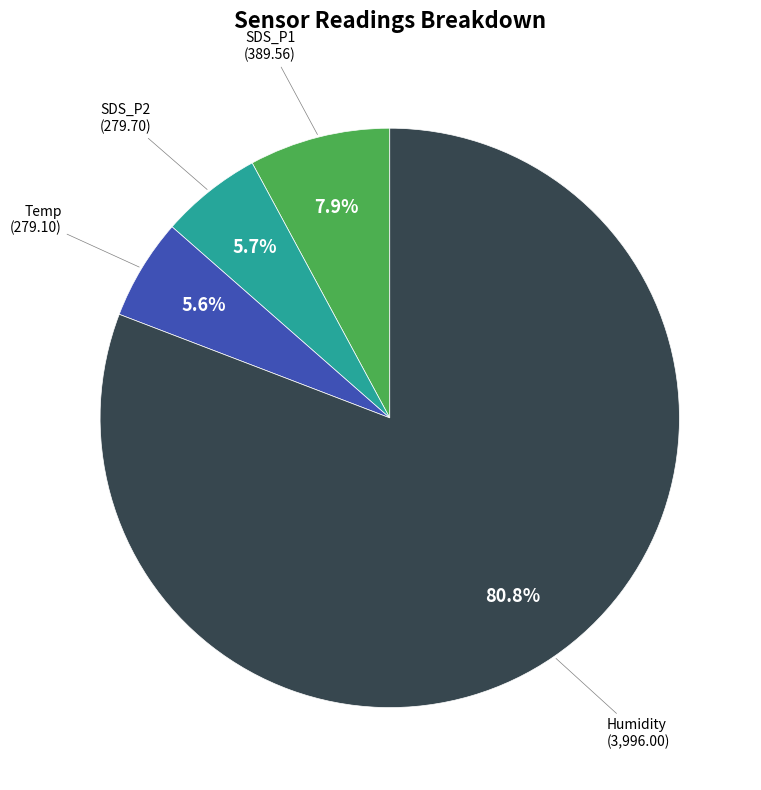

Is there any slice that represents more than half of the pie?

Yes